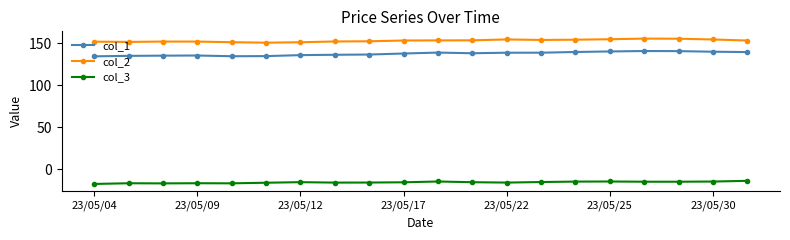

Rank the series by their maximum value, from lowest to highest.

col_3, col_1, col_2